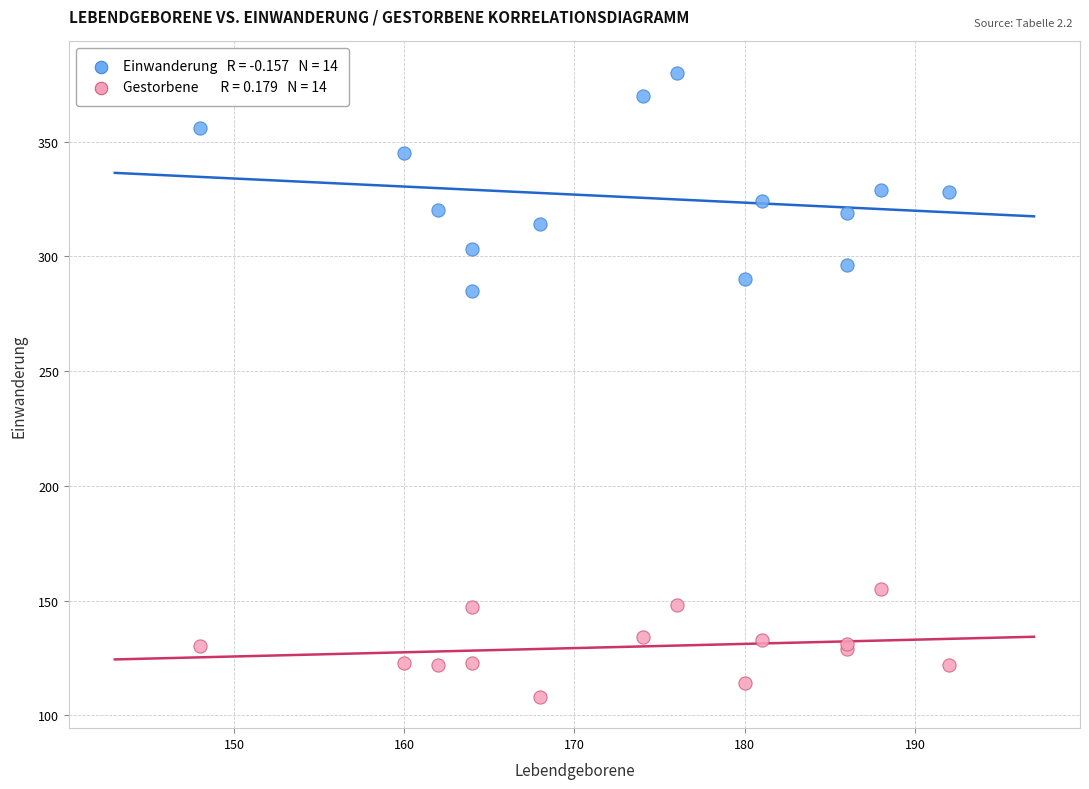

Across all series, what Y value is closest to 244?

285